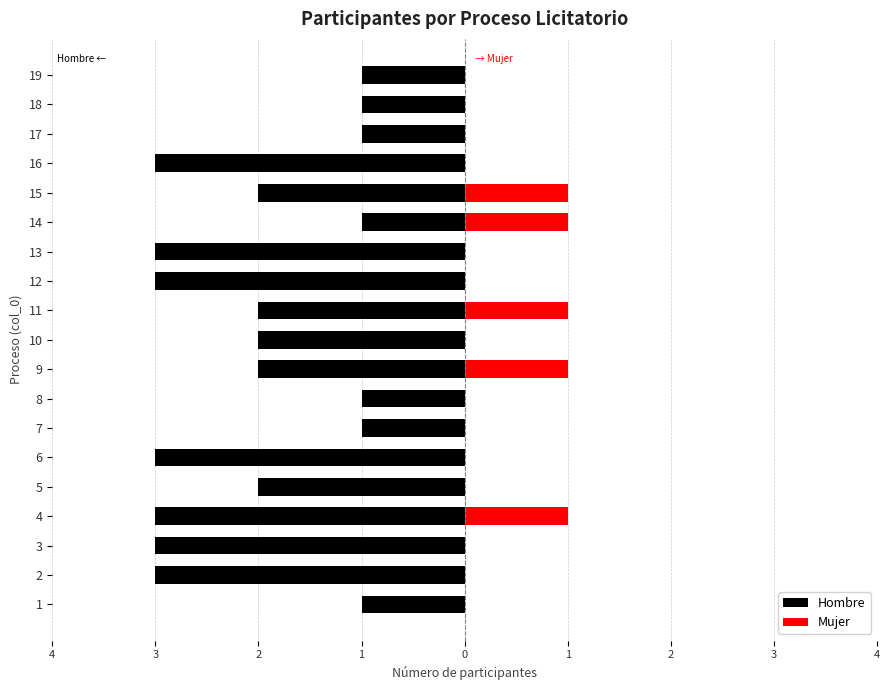

What is the greatest value displayed?

1